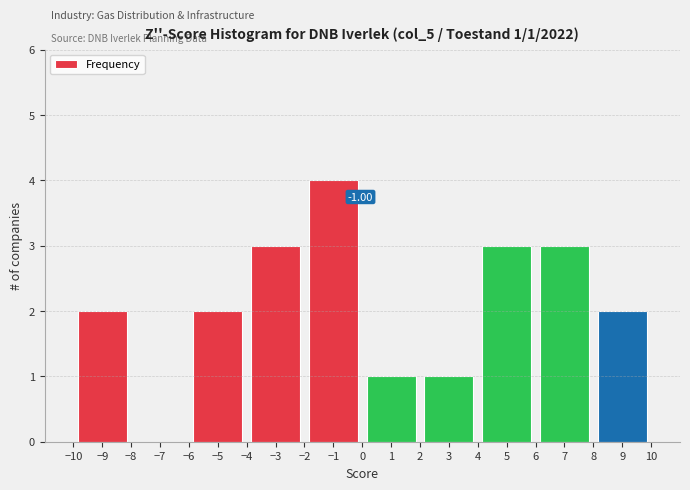

Over which range of the x-axis is the bar tallest?

-2 to 0